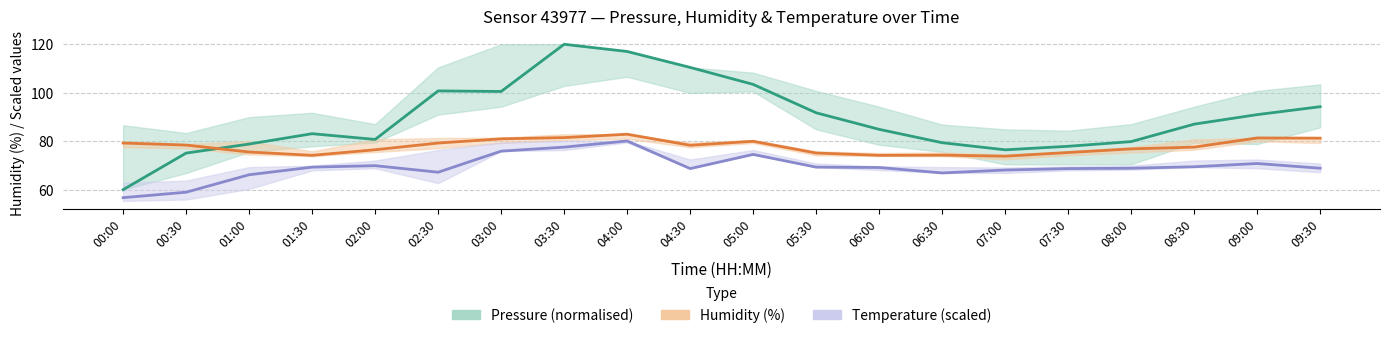

How many interior local valleys does the Temperature (scaled) series have?

3